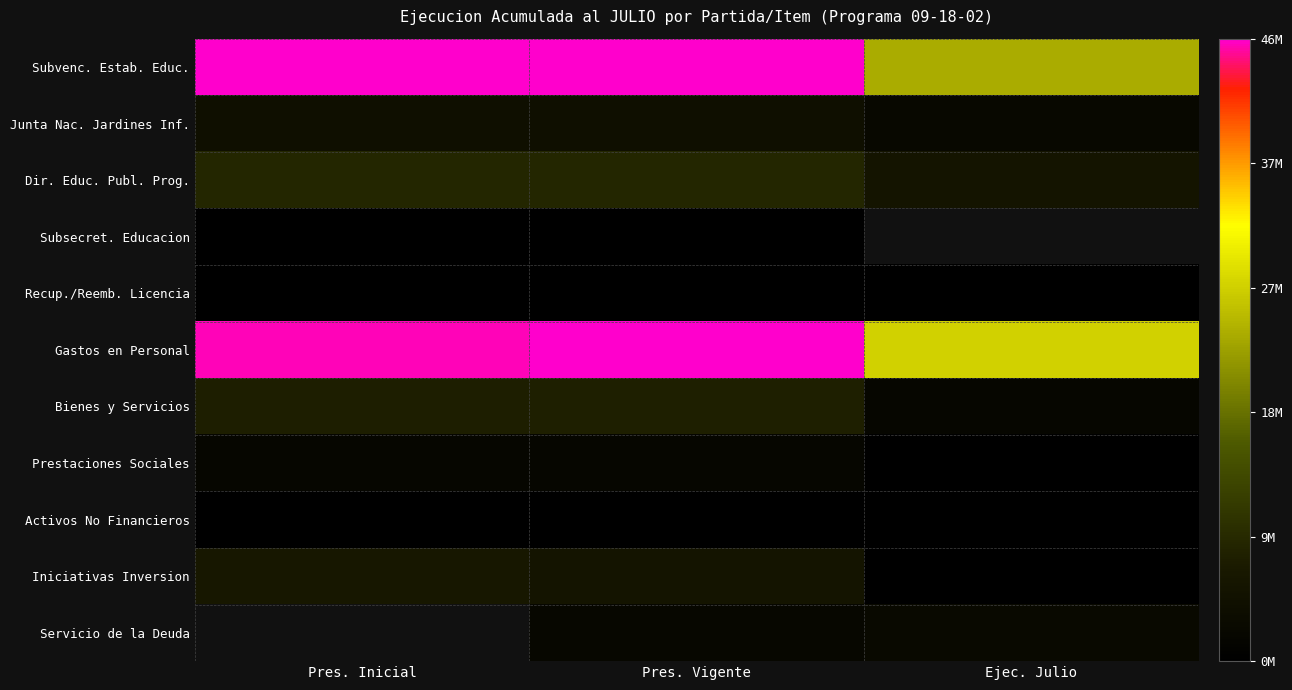

What is the lowest value of the Junta Nac. Jardines Inf. series?

2332927.0